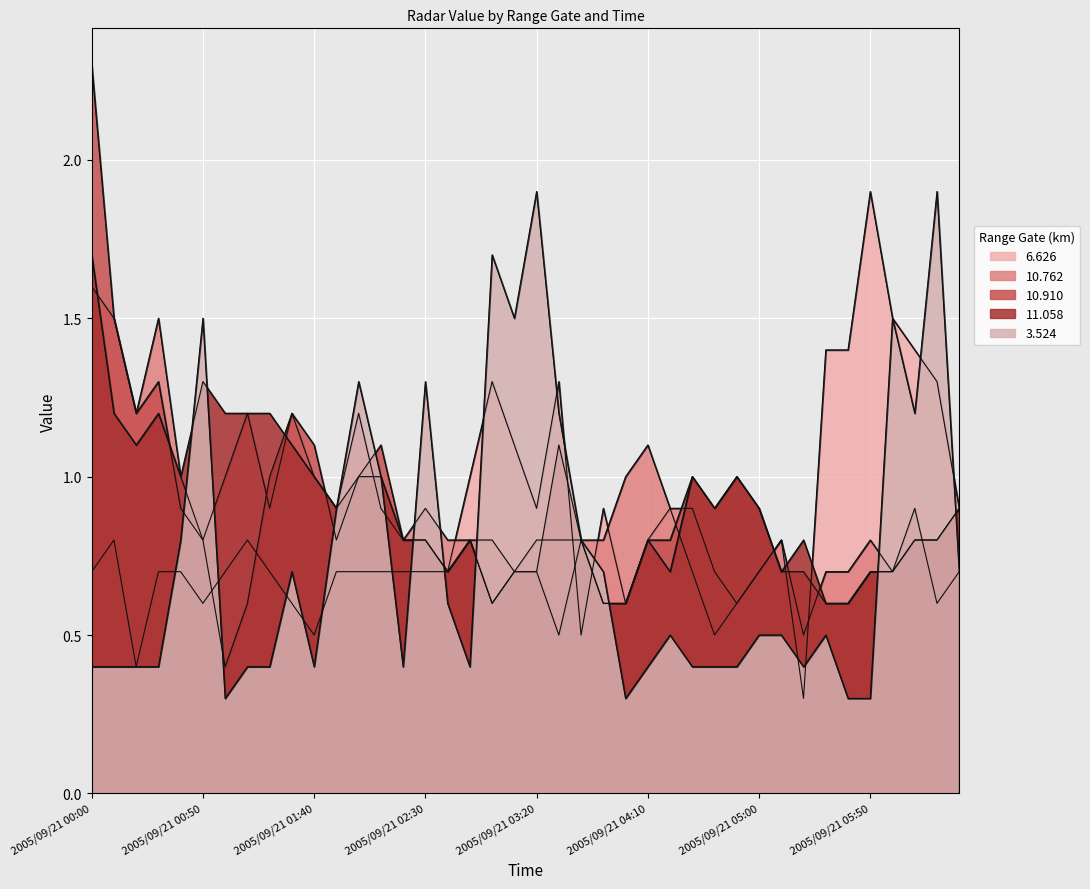

What is the average value of the 6.626 series?

0.9